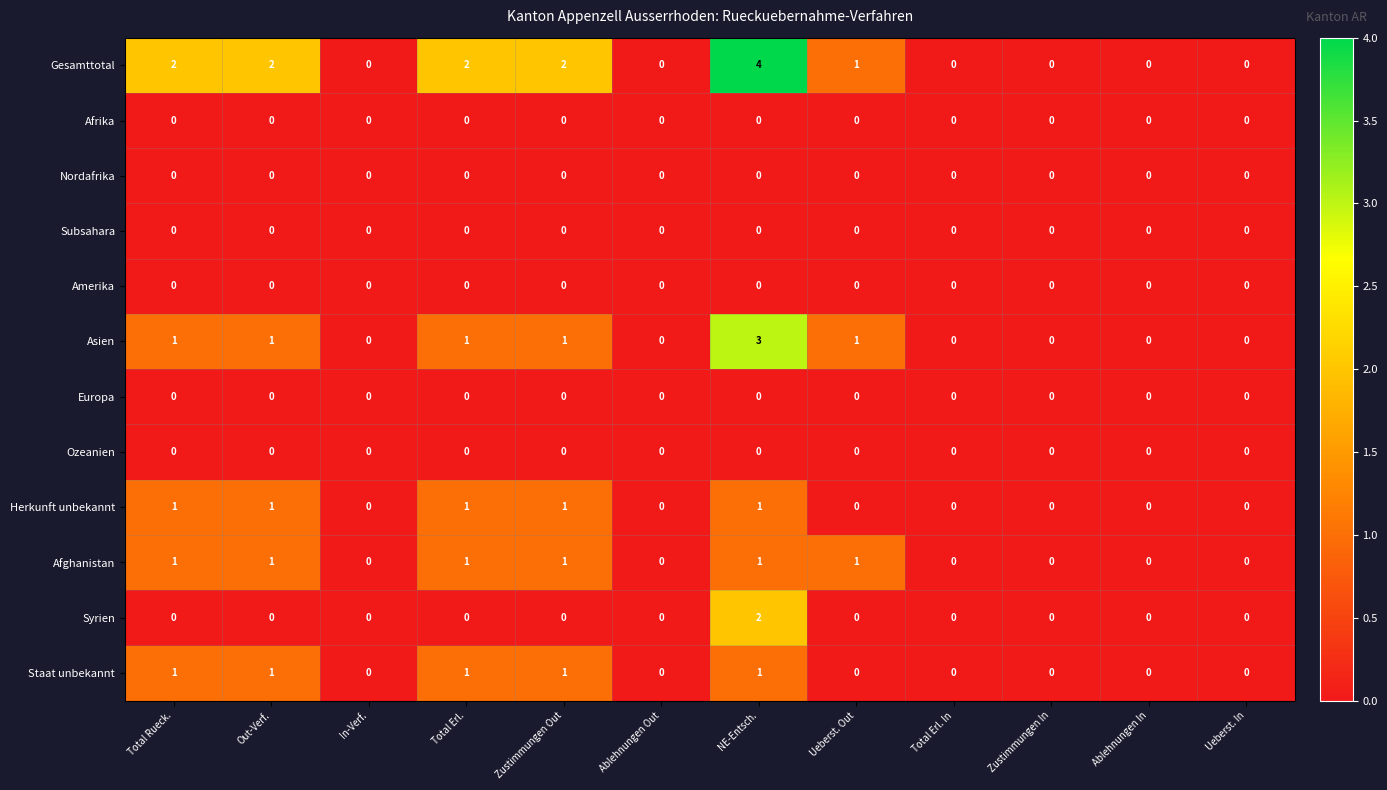

How many distinct data groups are displayed?

12